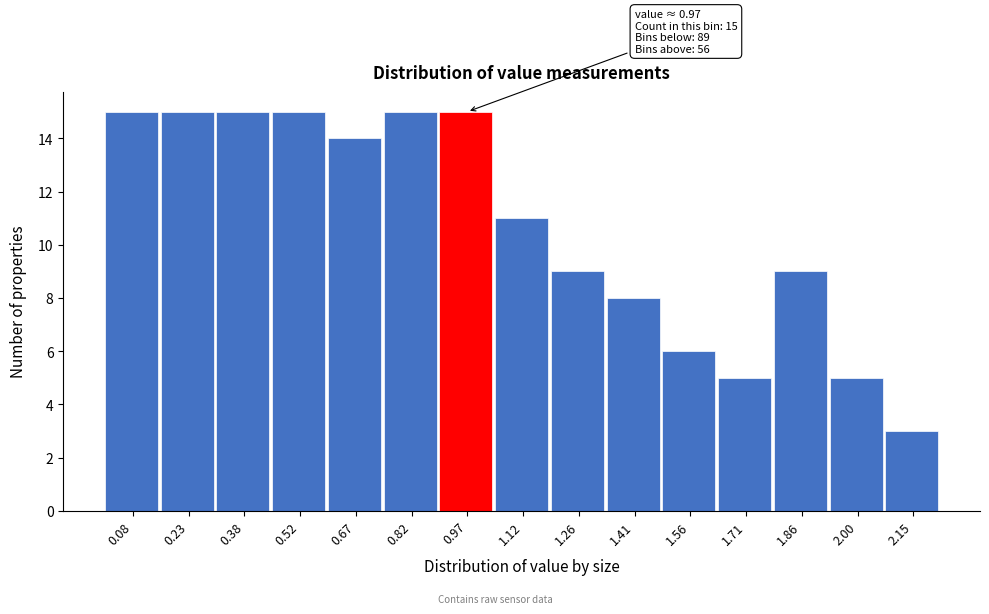

Reading left to right, what are all the values shown in this chart?

0.08=15	0.23=15	0.38=15	0.52=15	0.67=14	0.82=15	0.97=15	1.12=11	1.26=9	1.41=8	1.56=6	1.71=5	1.86=9	2.00=5	2.15=3